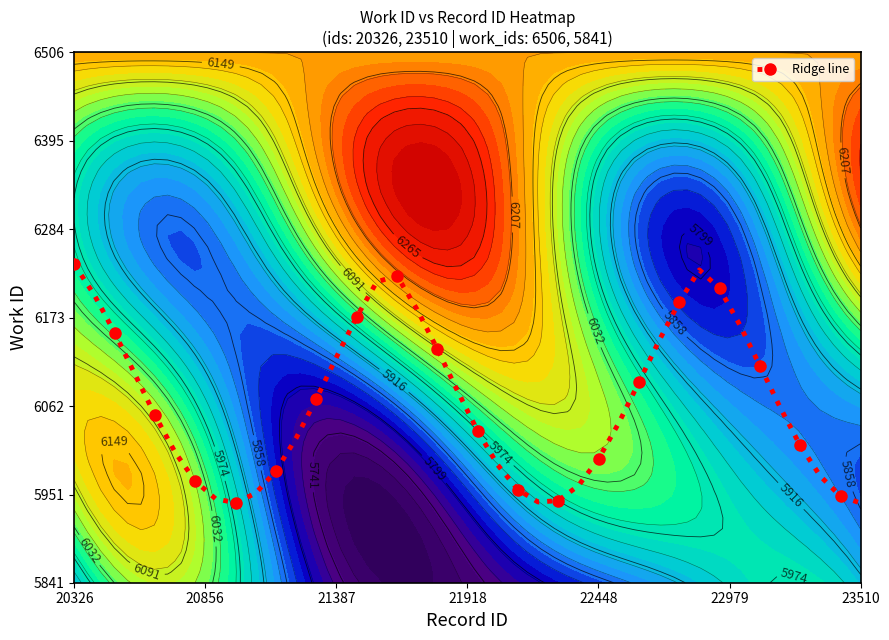

The value at 10 is 8466.3. True or false?

False